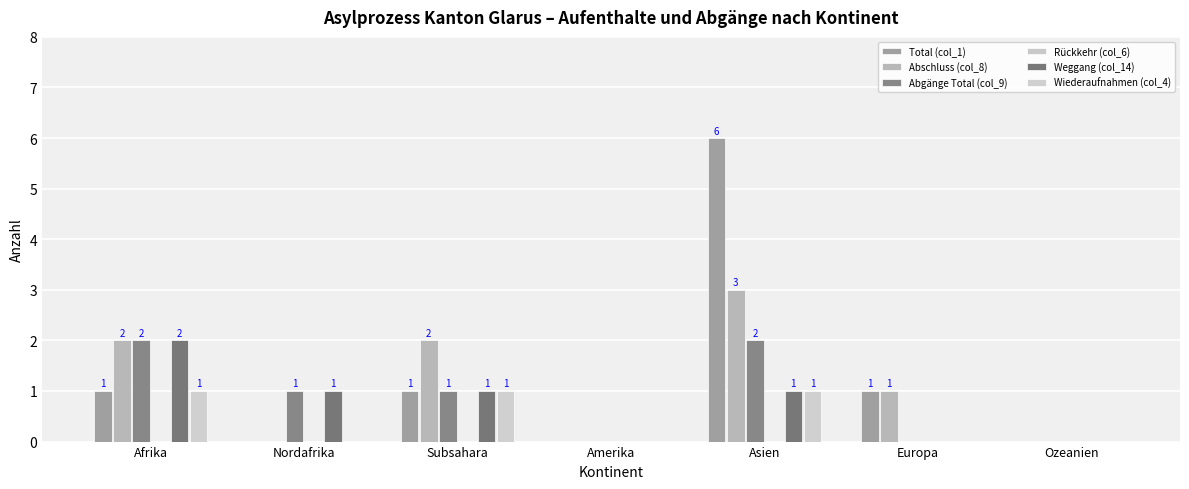

What is the total value across all series at Subsahara?

6